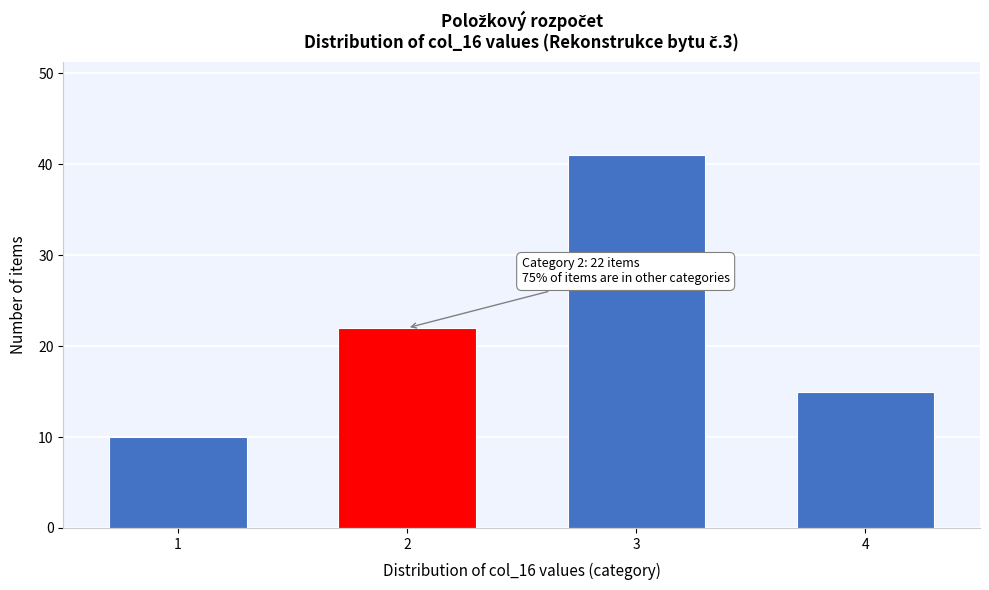

Reading right to left, list all the values displayed in this chart.

15	41	22	10